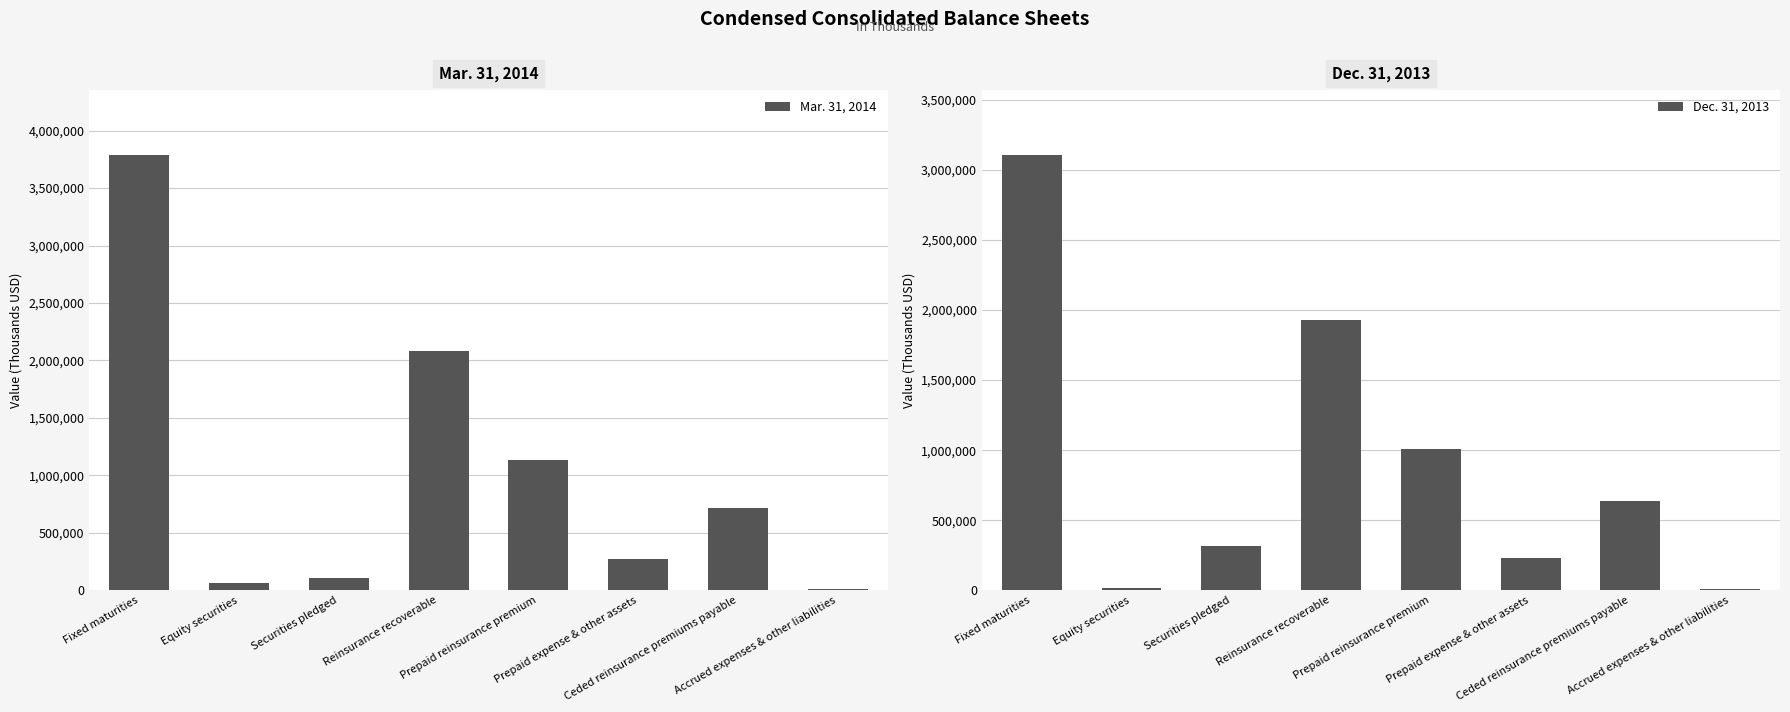

At Prepaid expense & other assets, list the series in order from largest to smallest.

Mar. 31, 2014, Dec. 31, 2013